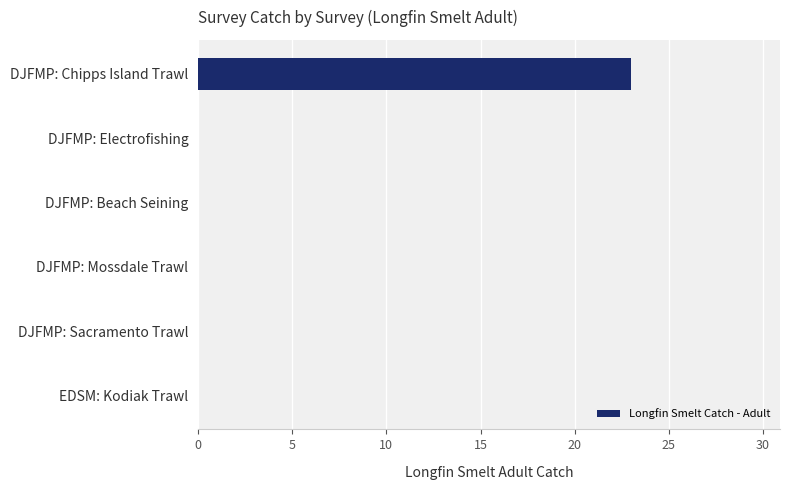

The value at DJFMP: Electrofishing is 0. True or false?

True